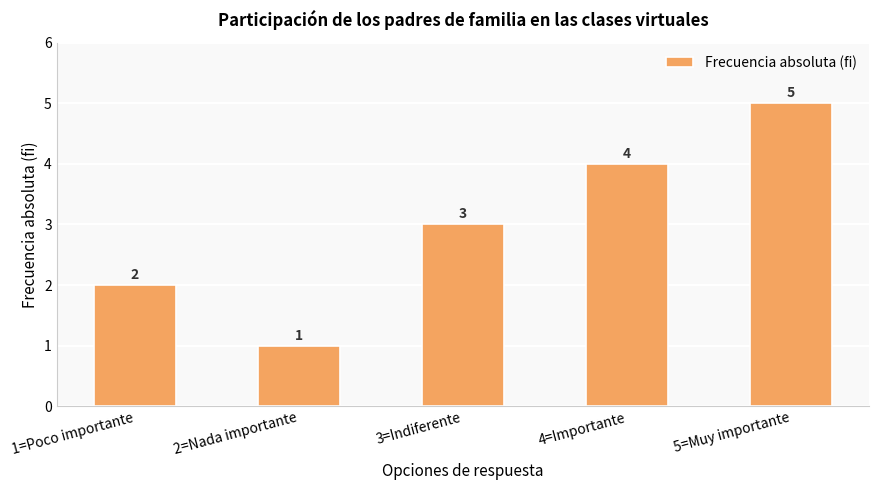

What is the difference between the second highest and minimum values?

3